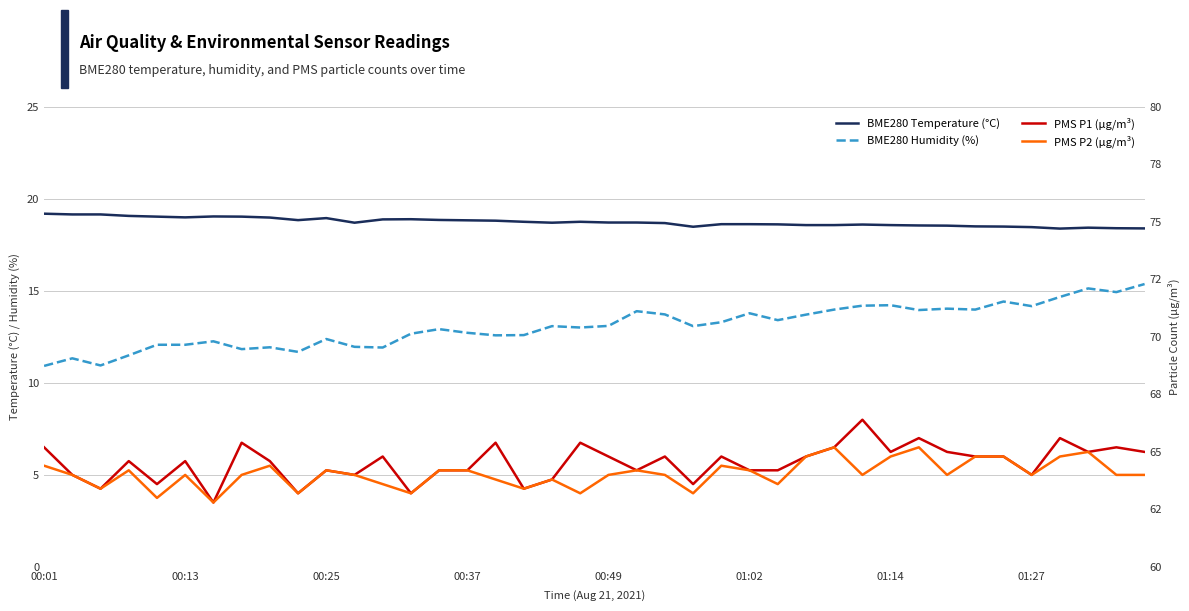

Reading left to right, transcribe all the data shown in this chart.

BME280 Temperature (°C): 19.2	19.2	19.2	19.1	19.0	19.0	19.1	19.0	19.0	18.9	19.0	18.7	18.9	18.9	18.9	18.8	18.8	18.8	18.7	18.8	18.7	18.7	18.7	18.5	18.6	18.6	18.6	18.6	18.6	18.6	18.6	18.6	18.6	18.5	18.5	18.5	18.4	18.4	18.4	18.4
PMS P1 (µg/m³): 6.5	5.0	4.2	5.8	4.5	5.8	3.5	6.8	5.8	4.0	5.2	5.0	6.0	4.0	5.2	5.2	6.8	4.2	4.8	6.8	6.0	5.2	6.0	4.5	6.0	5.2	5.2	6.0	6.5	8.0	6.2	7.0	6.2	6.0	6.0	5.0	7.0	6.2	6.5	6.2
PMS P2 (µg/m³): 5.5	5.0	4.2	5.2	3.8	5.0	3.5	5.0	5.5	4.0	5.2	5.0	4.5	4.0	5.2	5.2	4.8	4.2	4.8	4.0	5.0	5.2	5.0	4.0	5.5	5.2	4.5	6.0	6.5	5.0	6.0	6.5	5.0	6.0	6.0	5.0	6.0	6.2	5.0	5.0
BME280 Humidity (%): 68.7	69.1	68.8	69.2	69.7	69.7	69.8	69.5	69.5	69.3	69.9	69.6	69.5	70.1	70.3	70.2	70.1	70.1	70.5	70.4	70.5	71.1	71.0	70.5	70.6	71.0	70.7	71.0	71.2	71.4	71.4	71.2	71.2	71.2	71.5	71.3	71.7	72.1	72.0	72.3